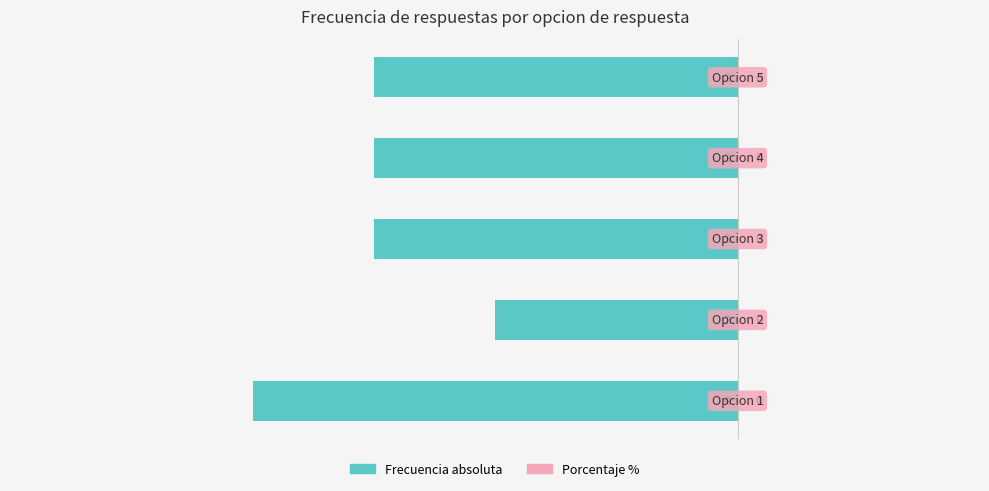

How many bars are there in total?

5